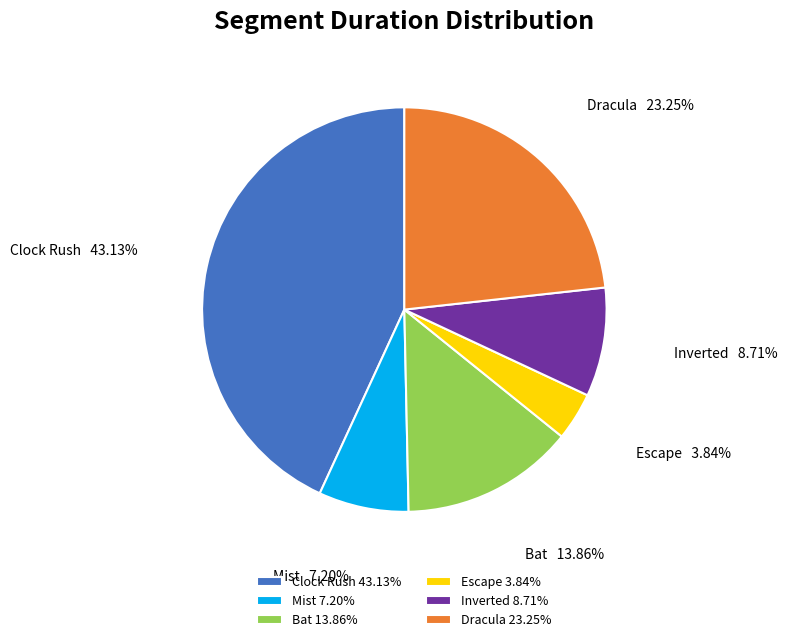

Between Dracula and Escape, which is larger?

Dracula